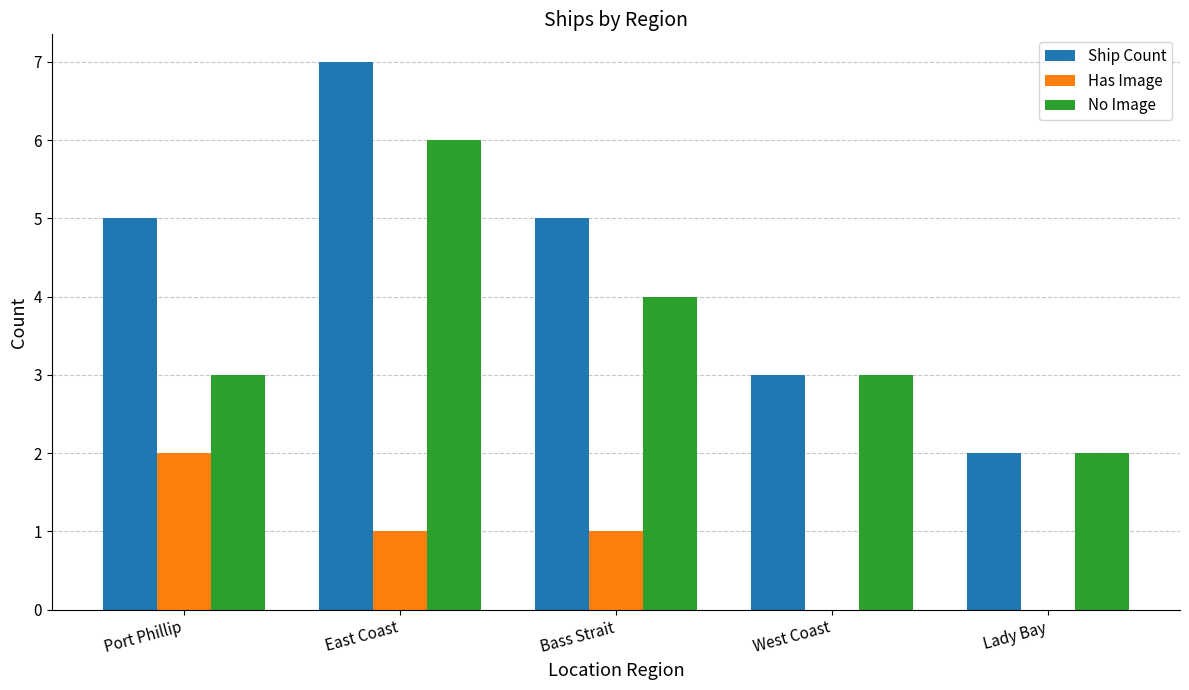

What is the highest value of the Ship Count series?

7